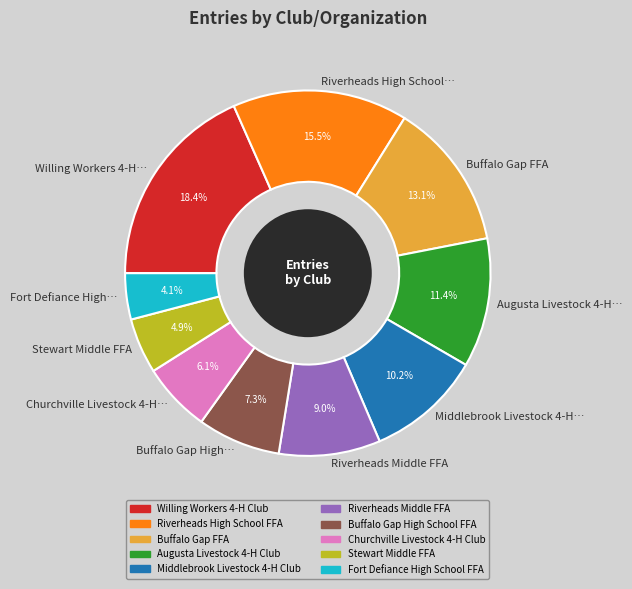

How many segments does this pie chart have?

10